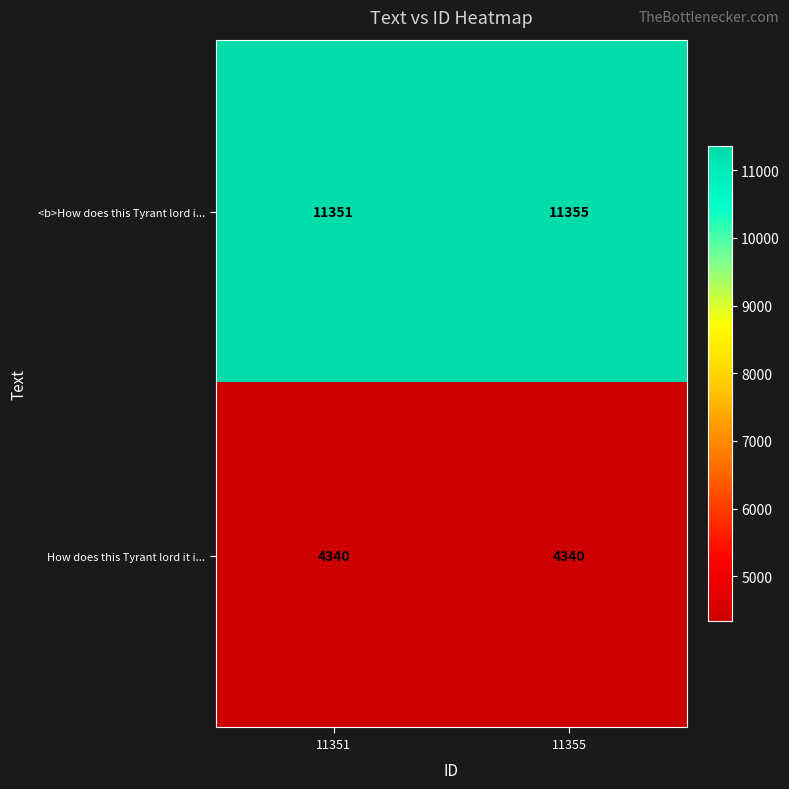

Which series has the widest spread of values?

<b>How does this Tyrant lord i...